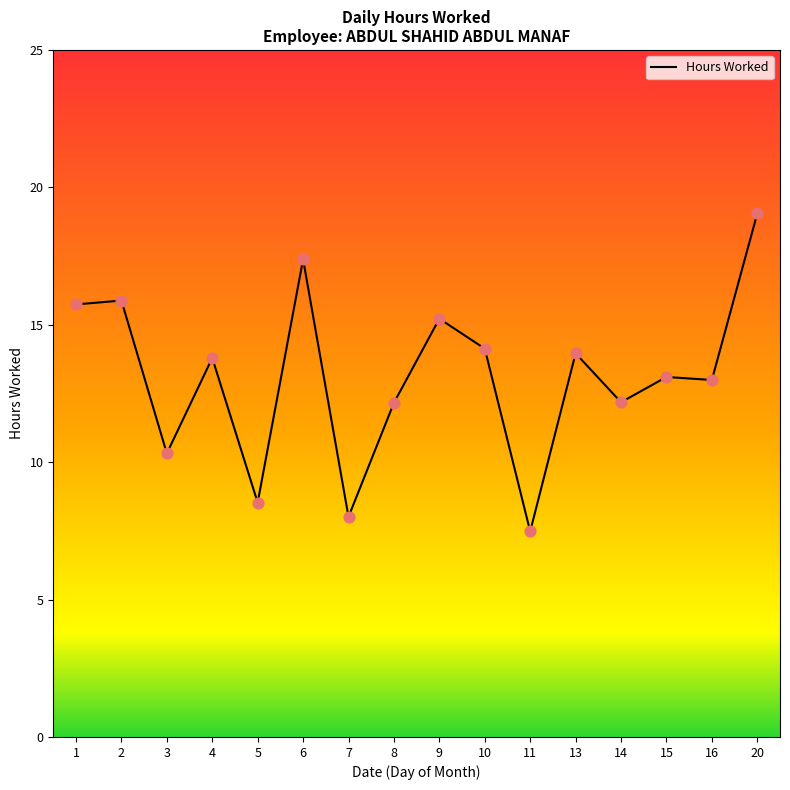

Between 6 and 2, which is larger?

6